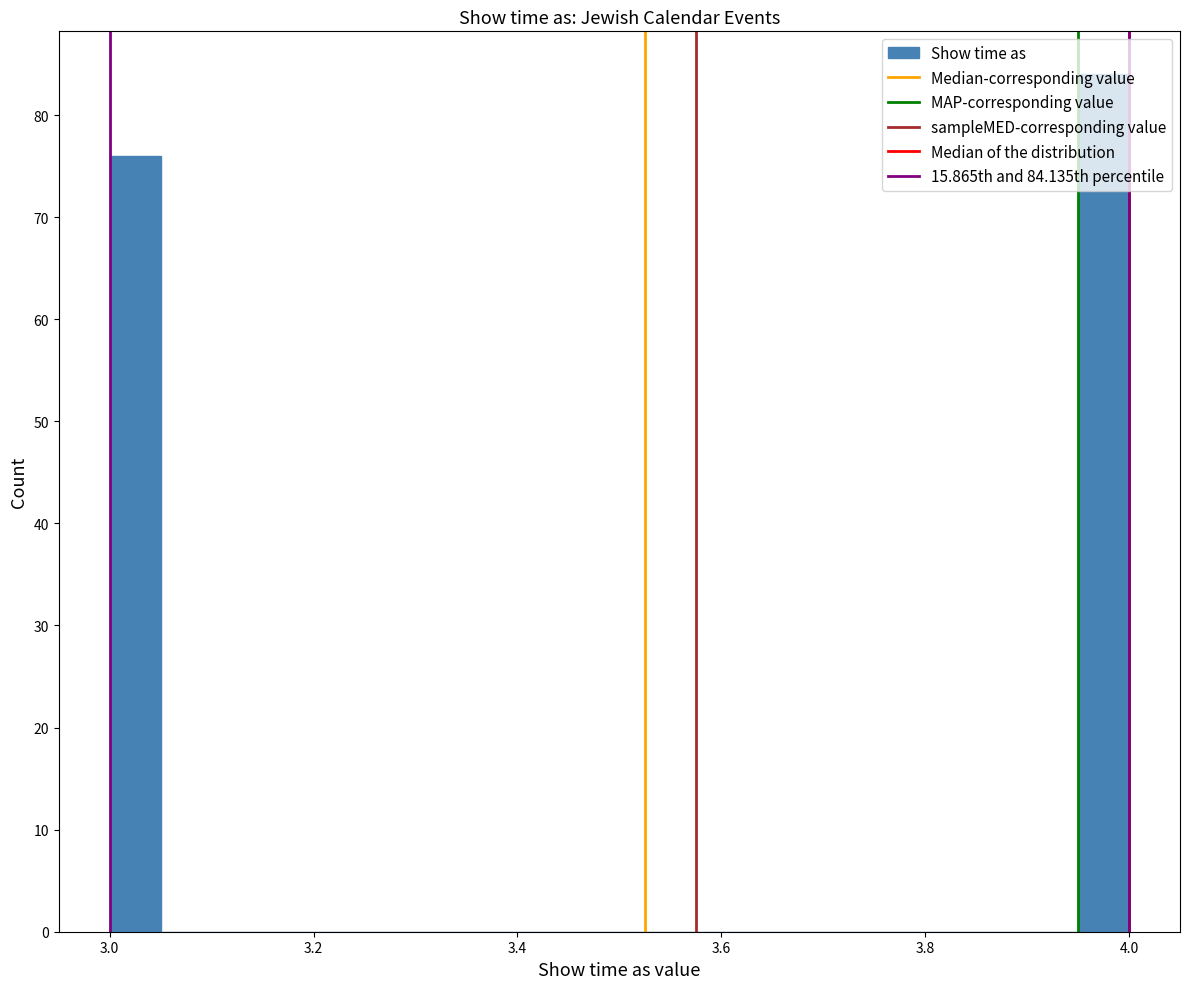

Read against the x-axis, roughly where is the centre of the tallest bar?

3.98